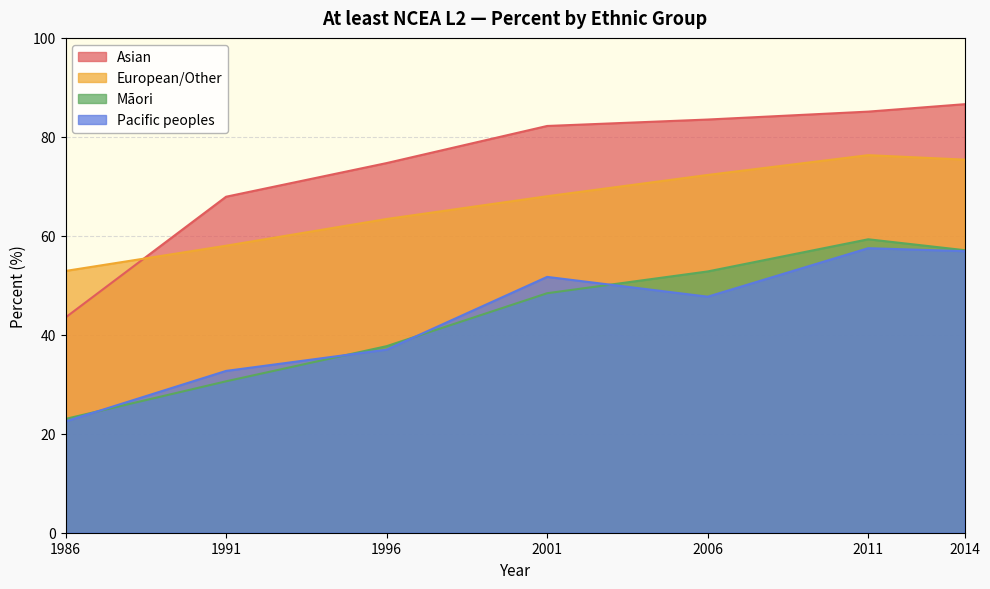

How many values in the European/Other series are below 68?

3